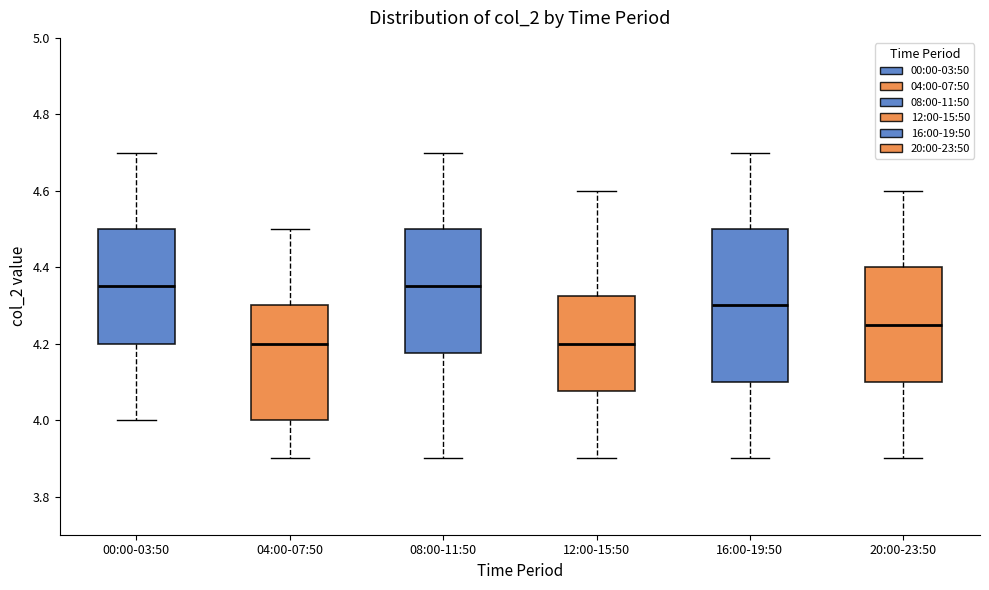

Where does the lower whisker of the box for 16:00-19:50 end on the y-axis? The values are not printed on the chart, so give them approximately, as read against the axis.

3.90